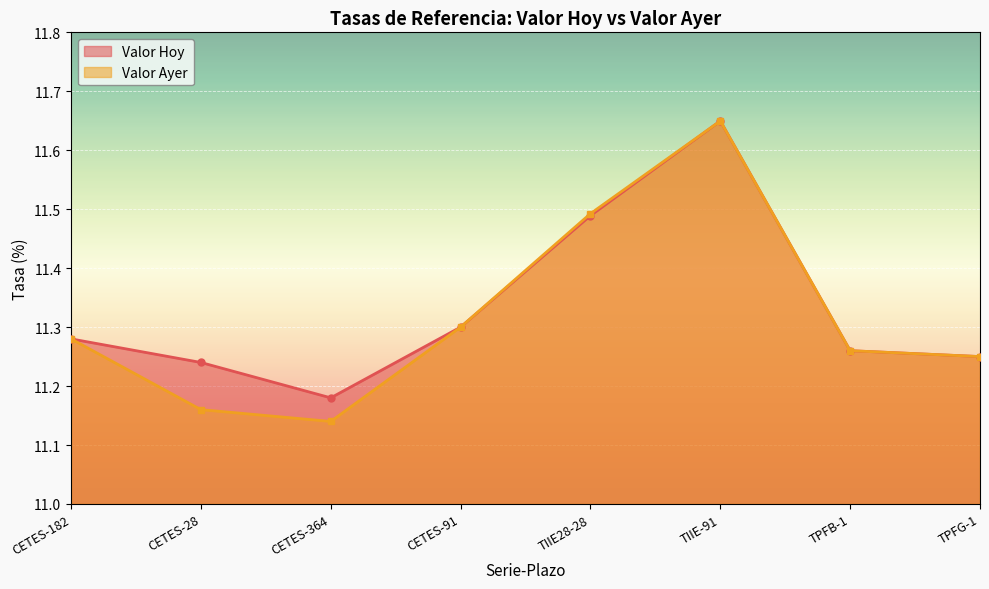

In Valor Ayer, how many points are lower than both neighbors (excluding endpoints)?

1